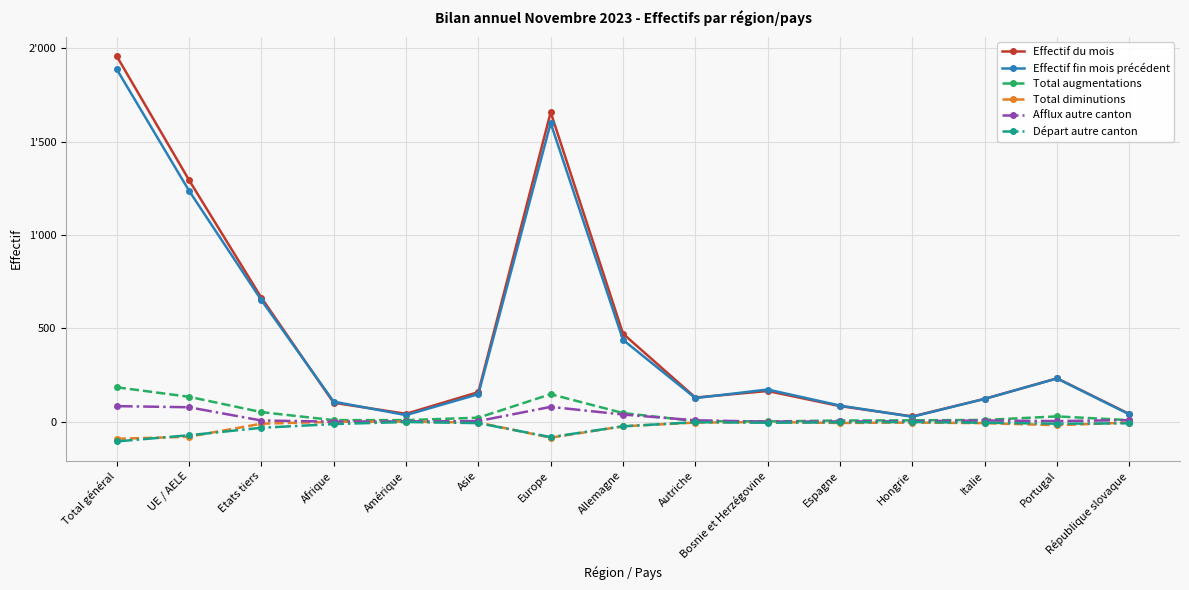

In Afflux autre canton, how many points are lower than both neighbors (excluding endpoints)?

3